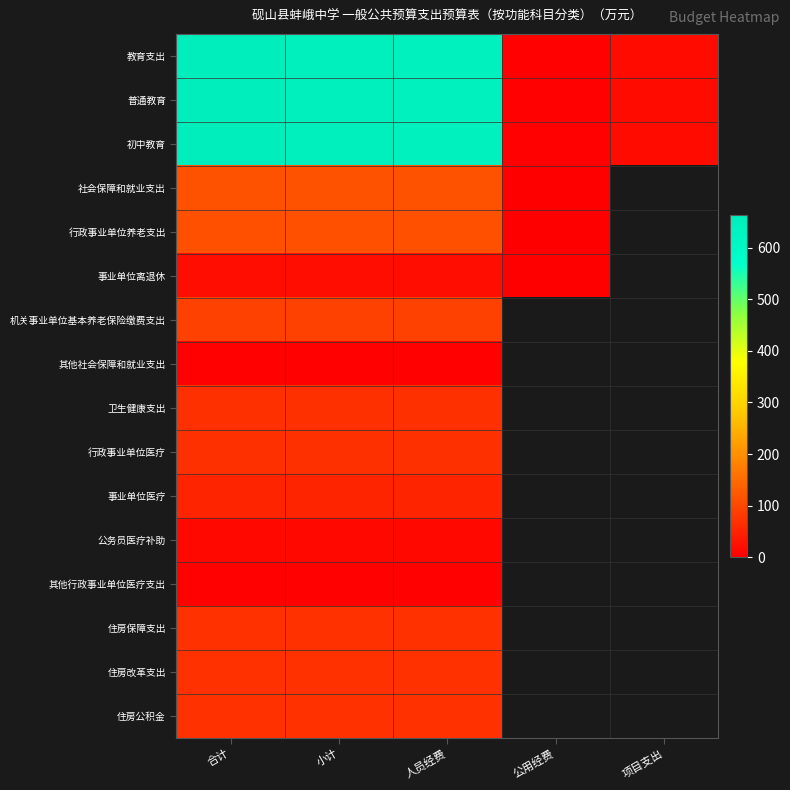

How many data points in 其他社会保障和就业支出 are above 3?

3